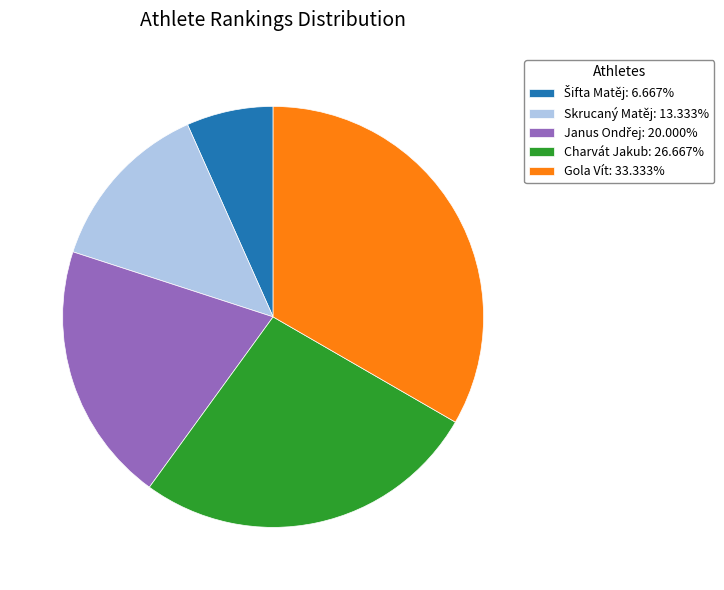

Count the number of slices in the pie.

5